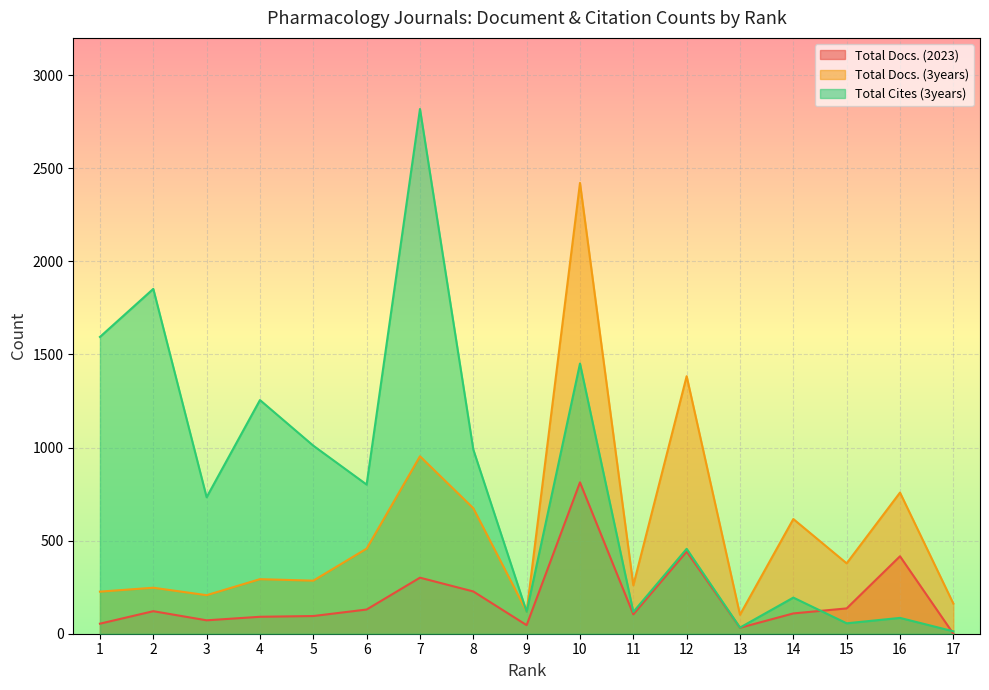

What are all the series names shown in the legend?

Total Docs. (2023), Total Docs. (3years), Total Cites (3years)